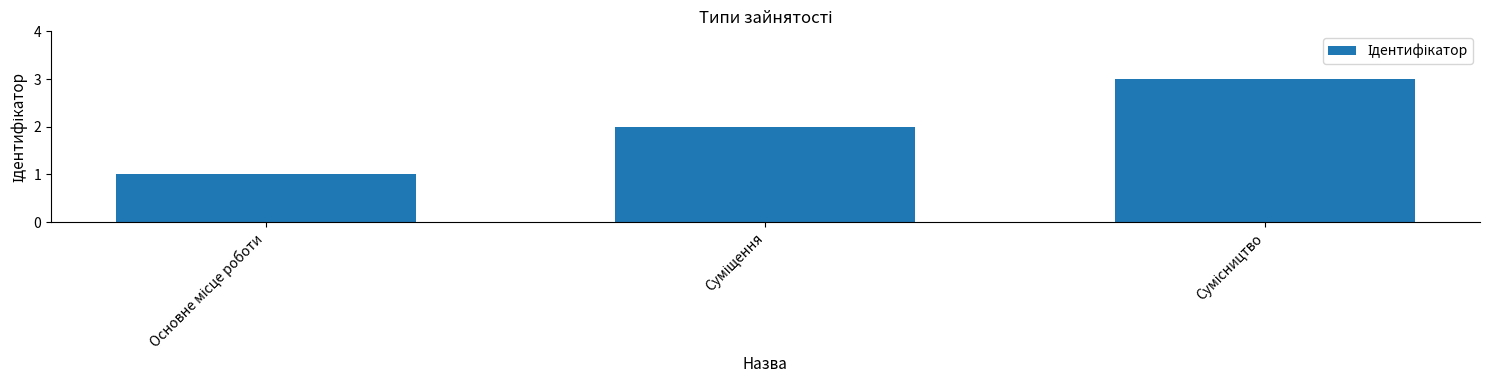

What is the maximum value shown in the chart?

3